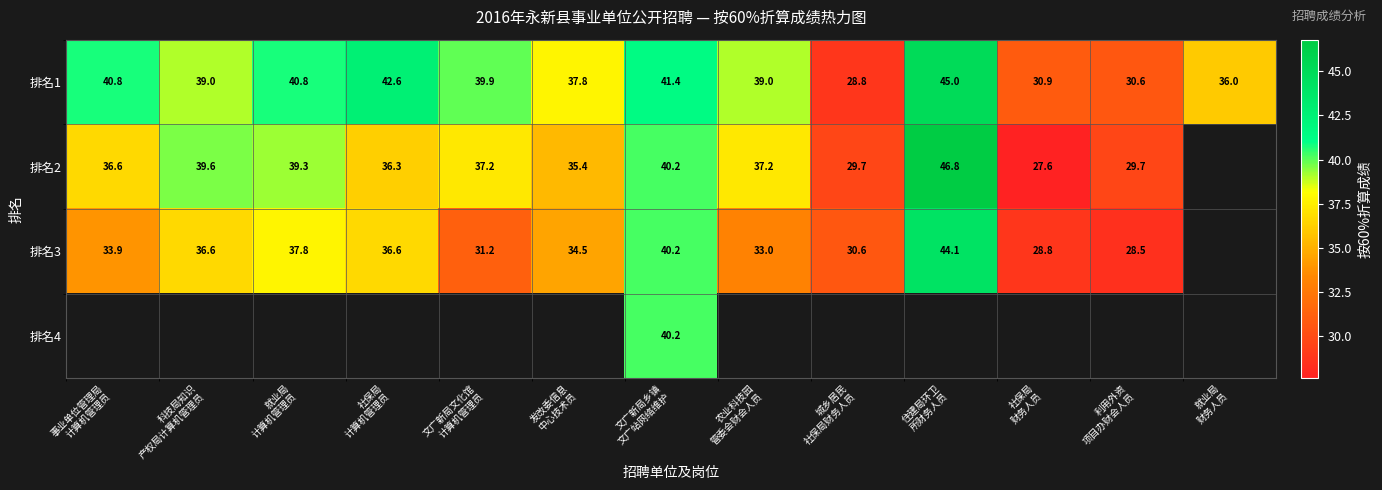

What is the difference between the second highest and second lowest values in the 排名1 series?

12.0